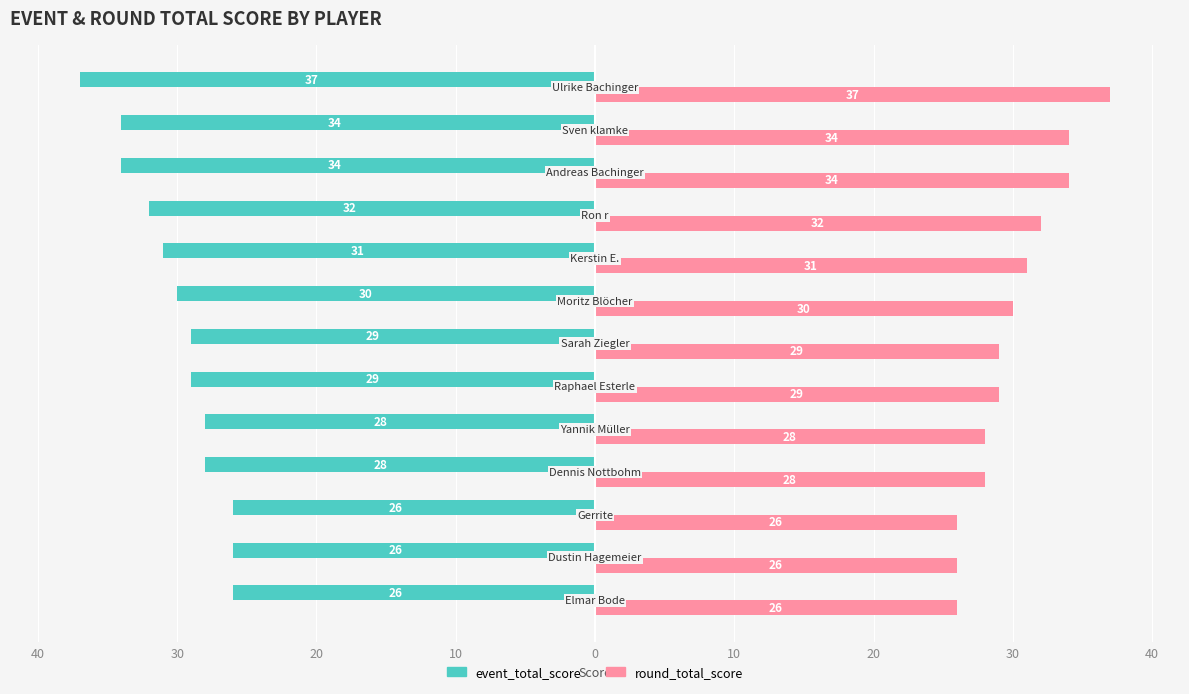

What are all the series names shown in the legend?

event_total_score, round_total_score